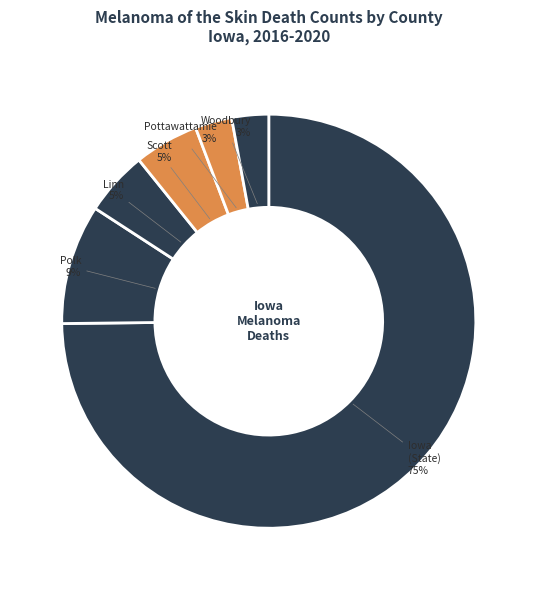

How many segments does this pie chart have?

6